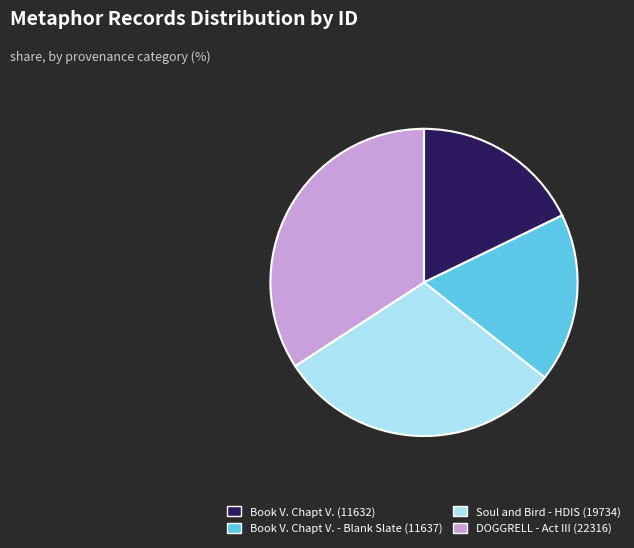

Approximately how many times larger is the value at Book V. Chapt V. - Blank Slate (11637) compared to Book V. Chapt V. (11632)?

1.0